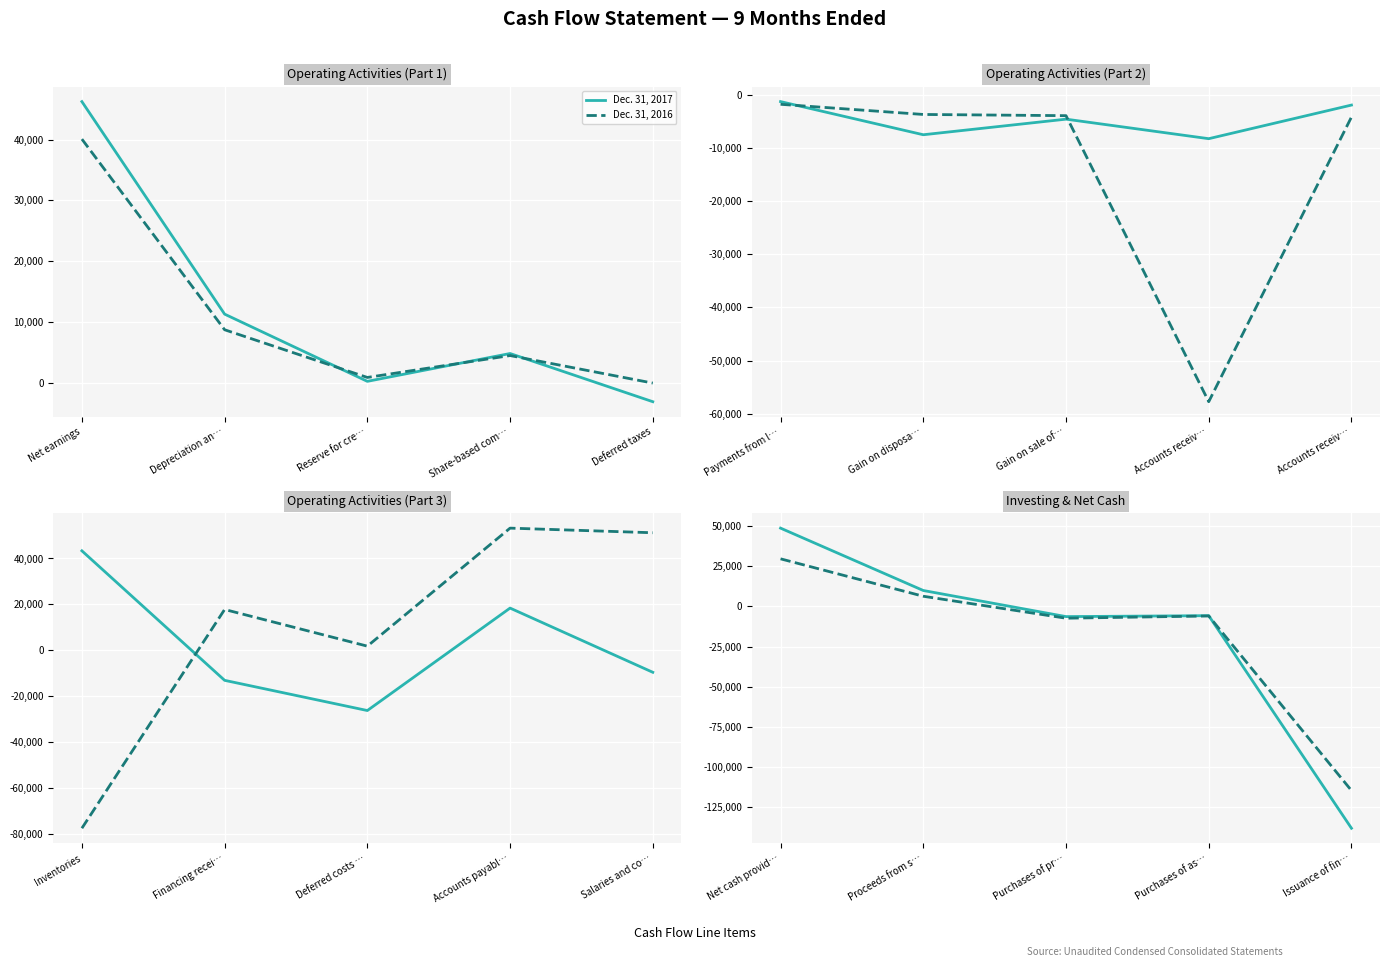

What is the difference between the maximum and minimum values in the Dec. 31, 2017 series?

186984